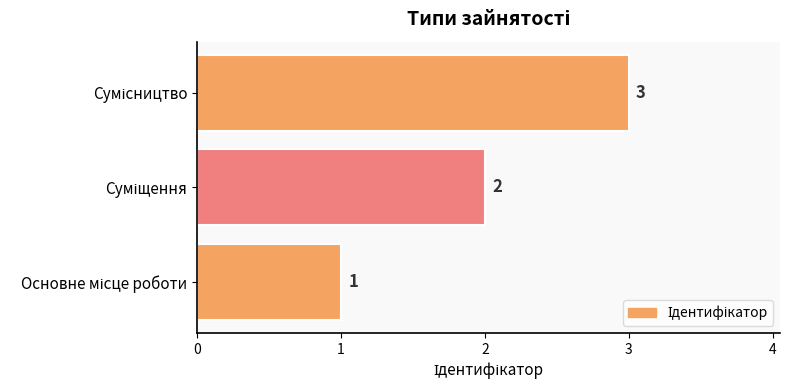

Count the values in the range 1 to 3.

3